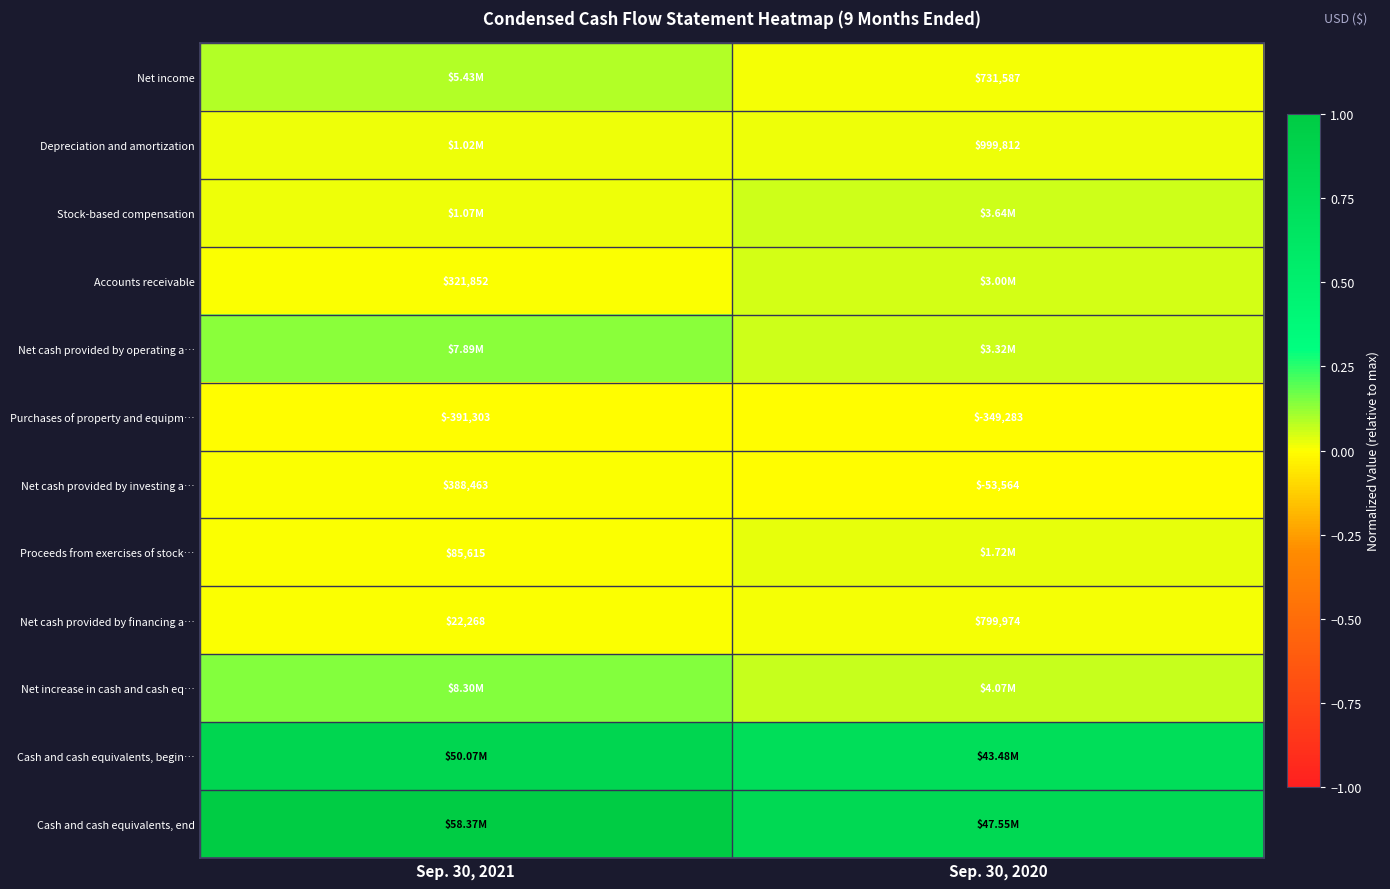

Which series has the largest range (max minus min)?

Cash and cash equivalents, end